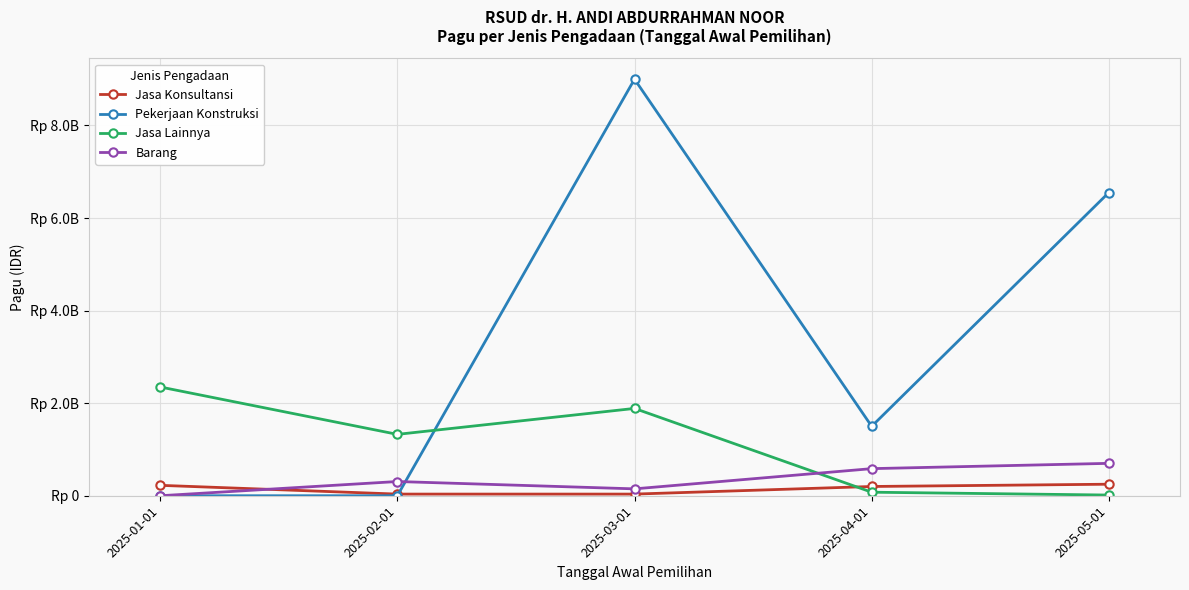

After their last crossing, which series has the higher values: Pekerjaan Konstruksi or Barang?

Pekerjaan Konstruksi